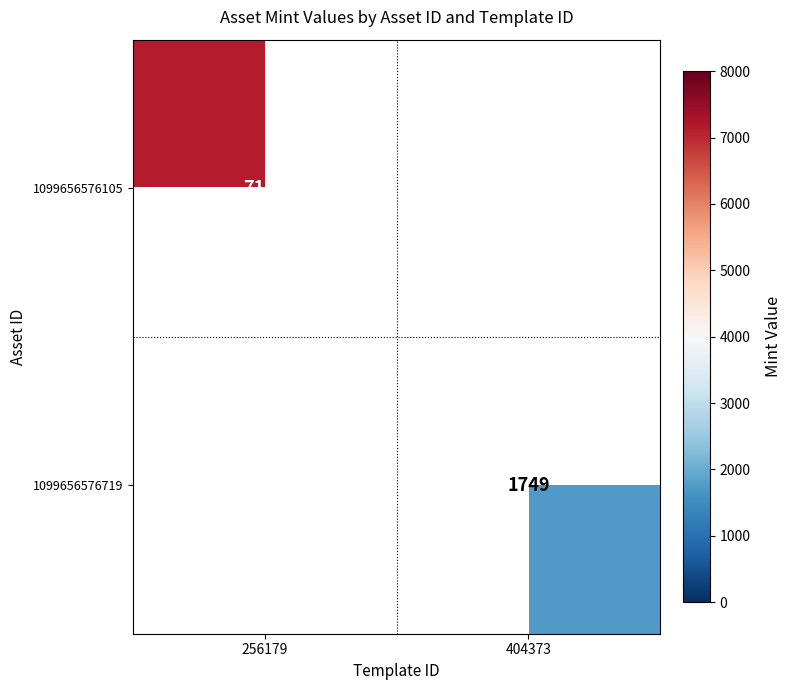

Is it true that 1099656576105 equals 7145 at 256179?

True